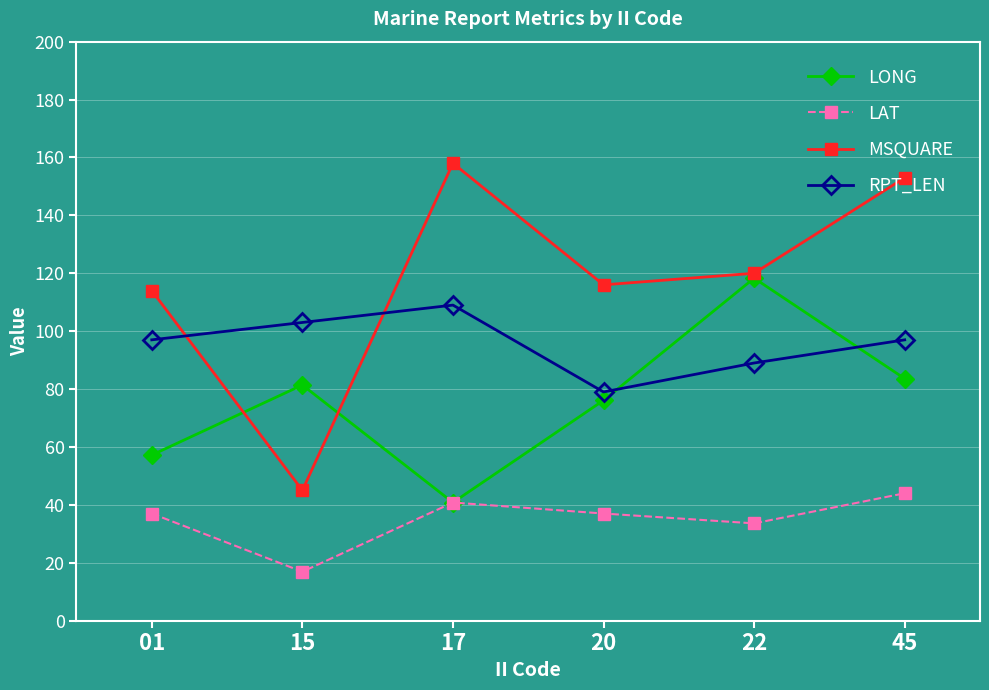

Reading left to right, what are all the values shown in this chart?

LONG: 57.2	81.4	40.8	76.1	118.3	83.6
LAT: 37.0	16.9	40.8	37.0	33.6	44.0
MSQUARE: 114.0	45.0	158.0	116.0	120.0	153.0
RPT_LEN: 97.0	103.0	109.0	79.0	89.0	97.0